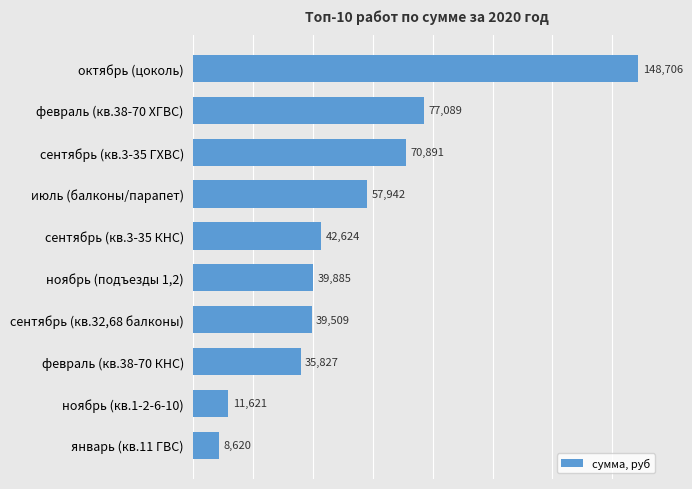

What is the maximum value shown in the chart?

148705.8